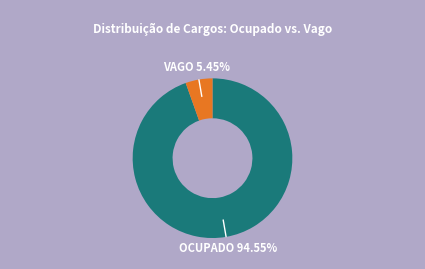

Is there any slice that represents more than half of the pie?

Yes